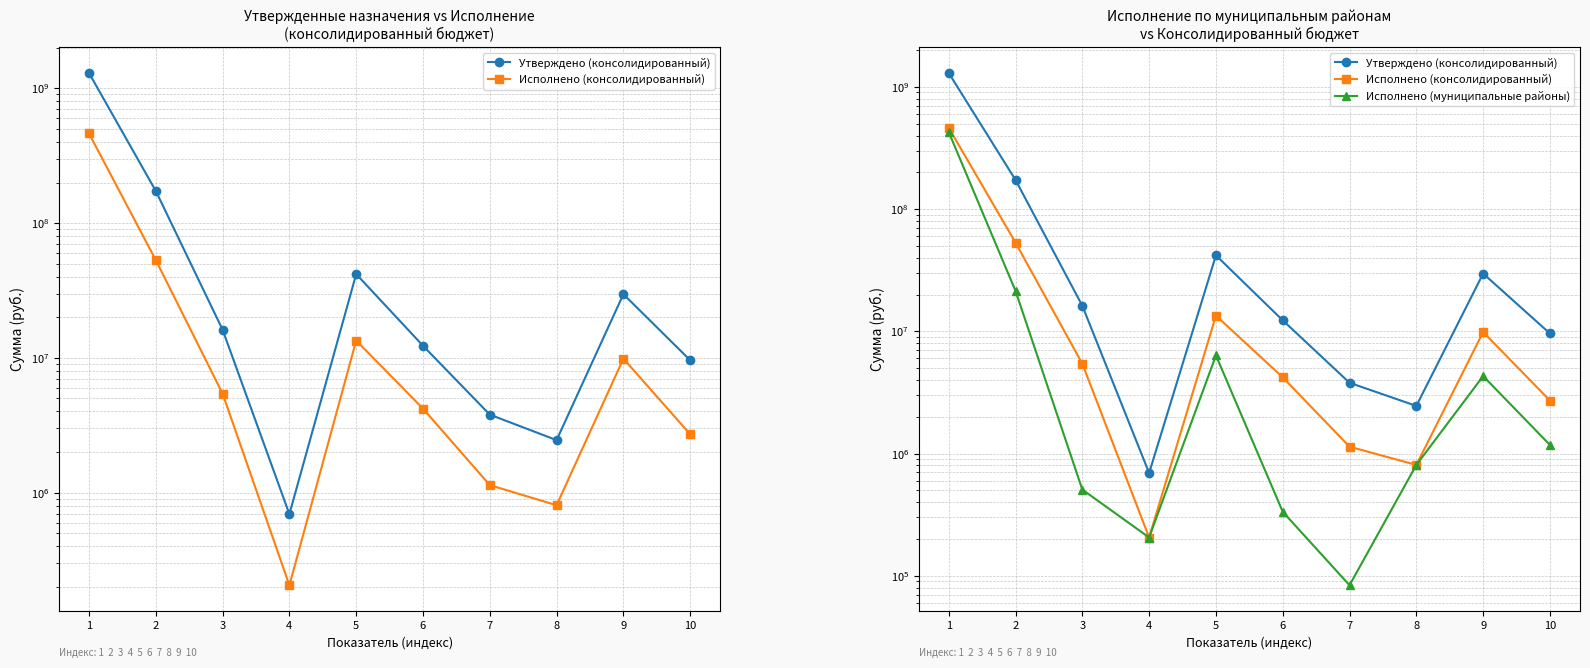

True or false: Исполнено (муниципальные районы) and Исполнено (консолидированный) intersect in this chart.

False